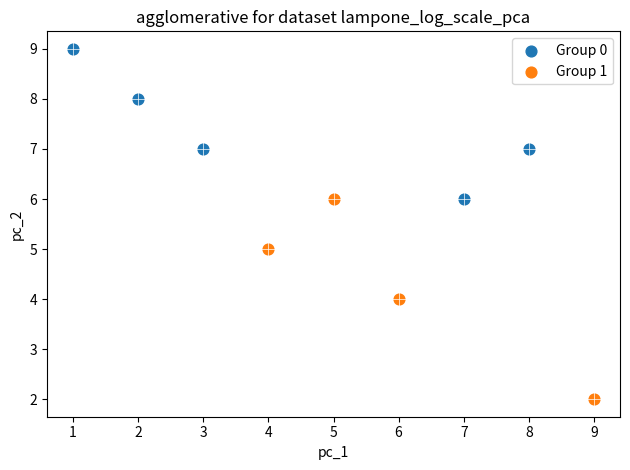

Which series reaches the maximum Y coordinate?

Group 0